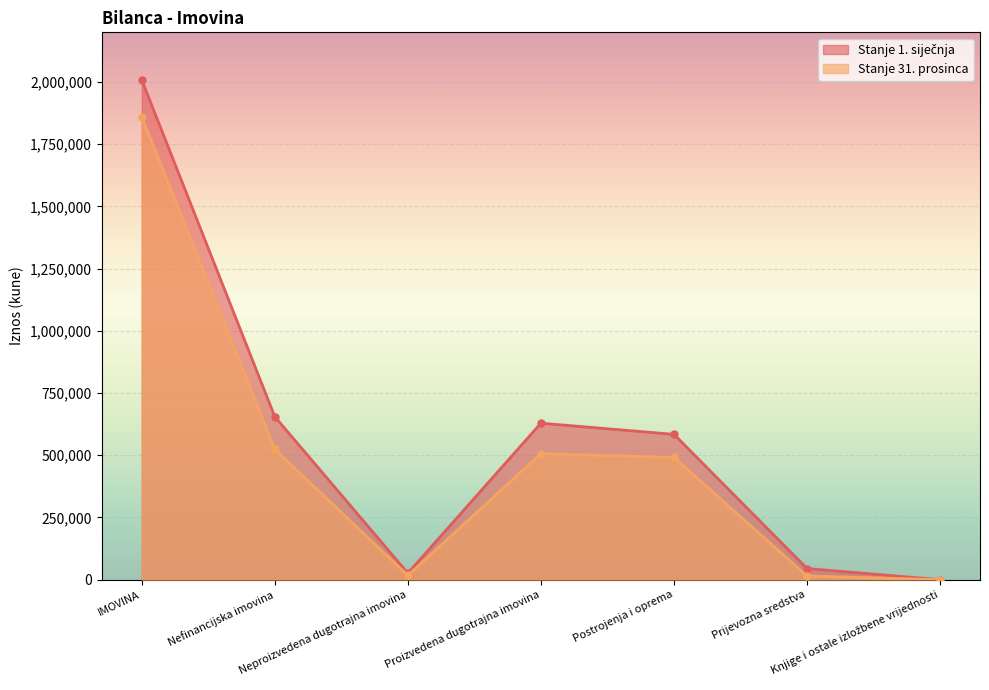

Reading right to left, extract all data points from this chart.

Stanje 1. siječnja: Knjige i ostale izložbene vrijednosti=0	Prijevozna sredstva=44898	Postrojenja i oprema=584182	Proizvedena dugotrajna imovina=629080	Neproizvedena dugotrajna imovina=26013	Nefinancijska imovina=655093	IMOVINA=2008356
Stanje 31. prosinca: Knjige i ostale izložbene vrijednosti=0	Prijevozna sredstva=14966	Postrojenja i oprema=491601	Proizvedena dugotrajna imovina=506567	Neproizvedena dugotrajna imovina=17070	Nefinancijska imovina=523637	IMOVINA=1860341